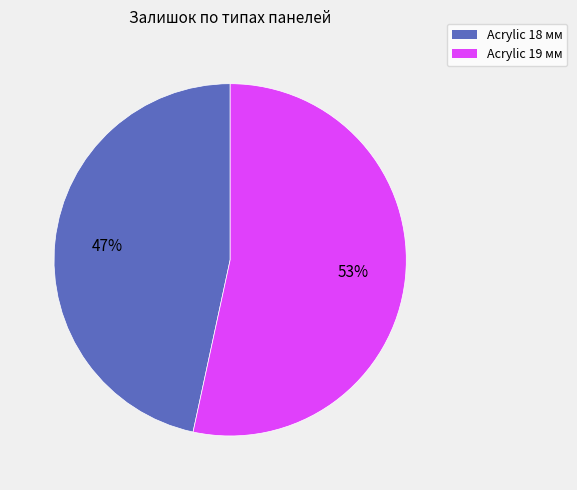

To the nearest percent, what is the average slice percentage?

50%